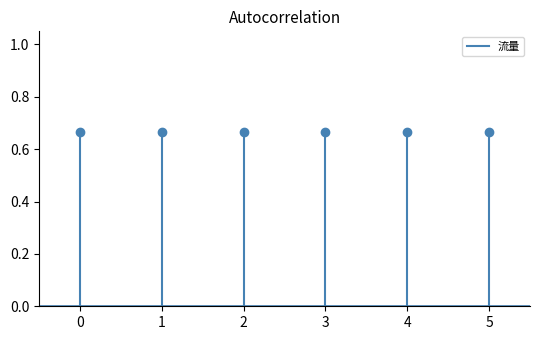

Does the chart have visible grid lines?

No